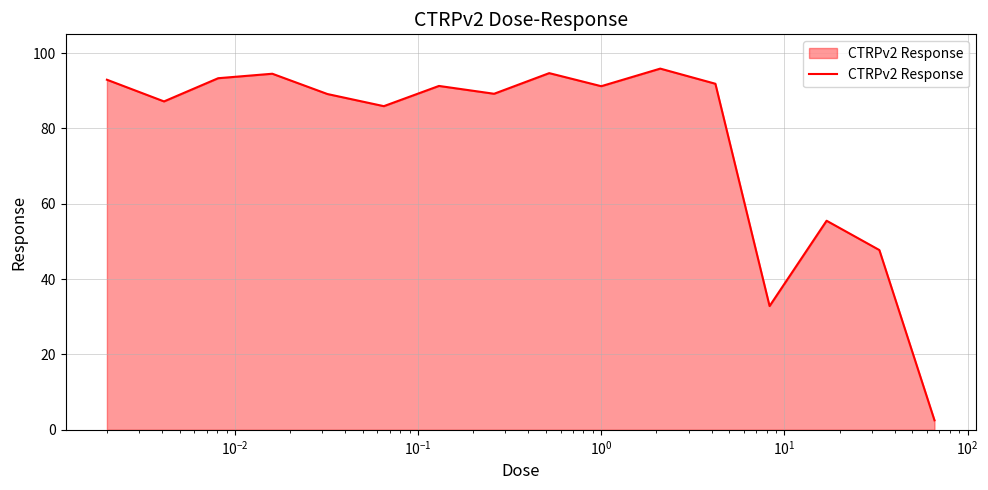

What is the difference between the maximum and minimum values?

93.4